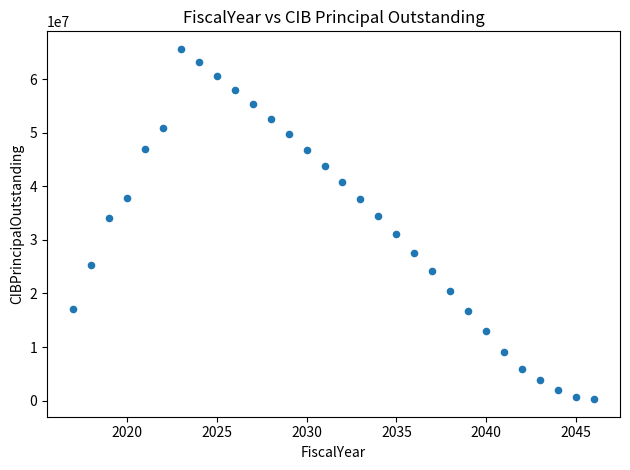

What is the range of Y values (max minus min)?

65415000